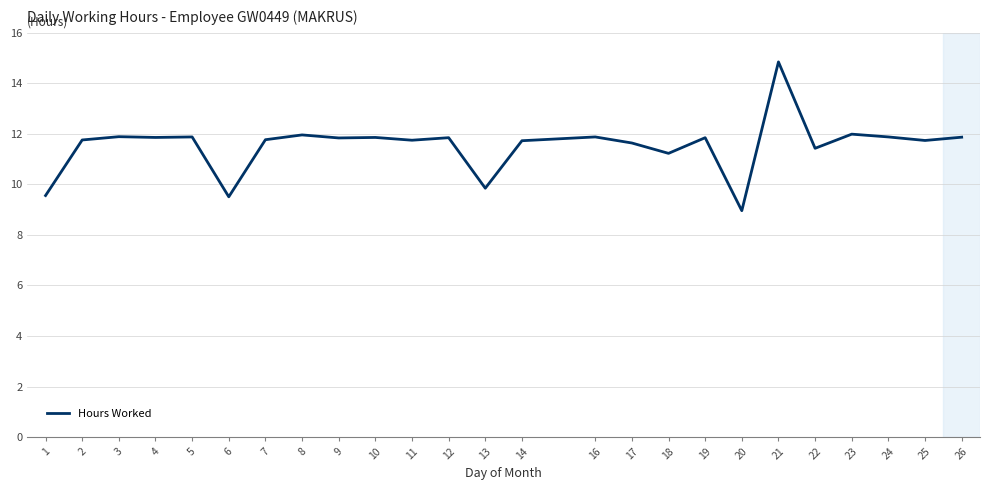

Read the value at 4.

11.9